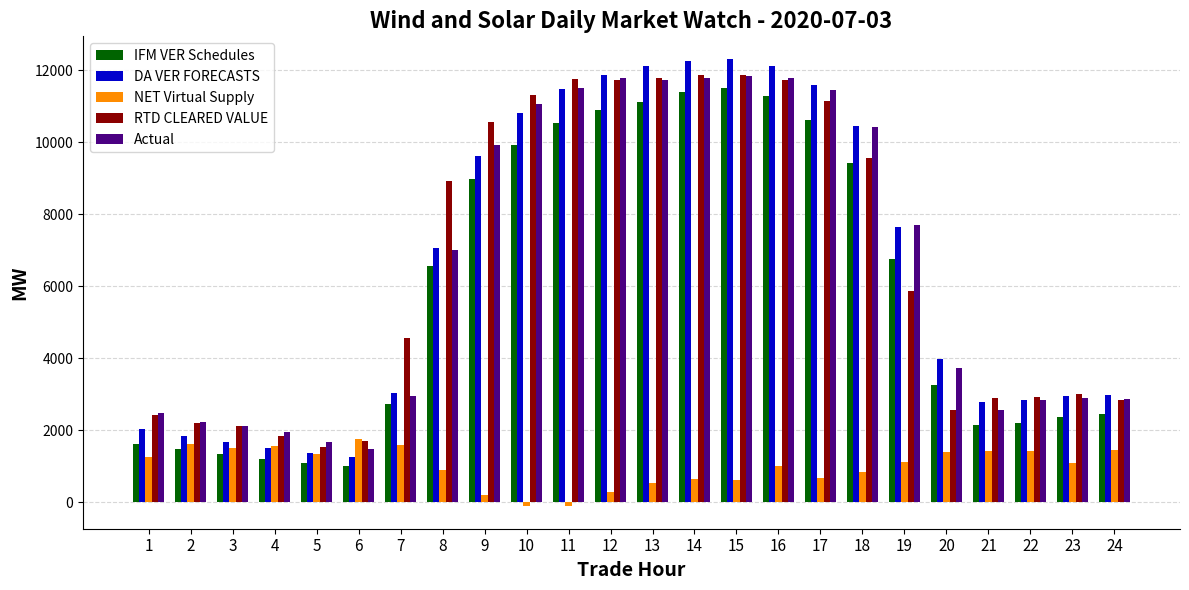

How many bars are there in each group?

5